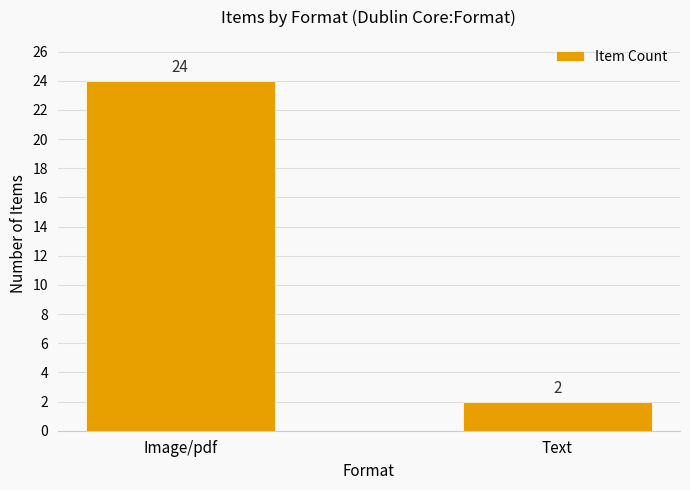

Rank the categories by value from lowest to highest.

Text, Image/pdf